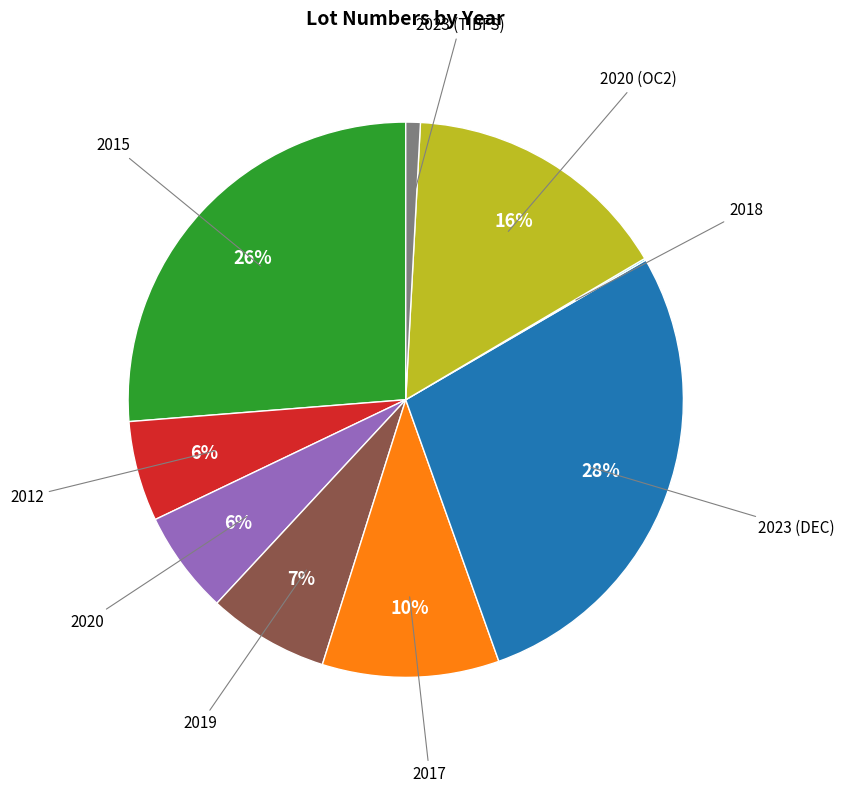

Is there a majority slice in this chart?

No